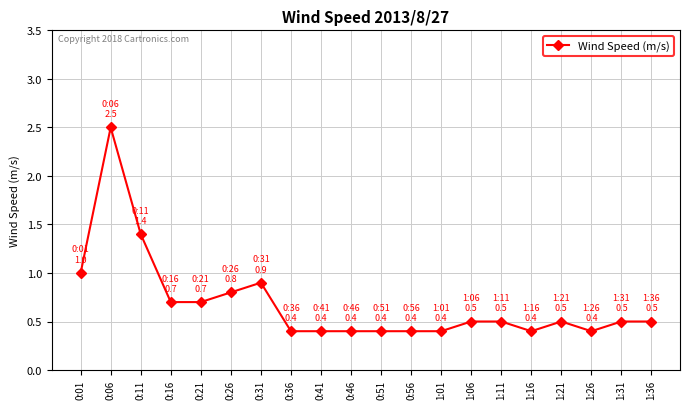

What is the label of the 7th point from the left?

0:31